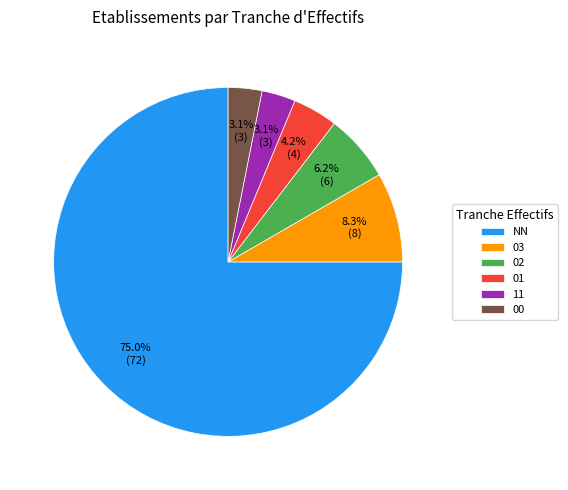

What percentage is the 11 slice, to the nearest percent?

3%